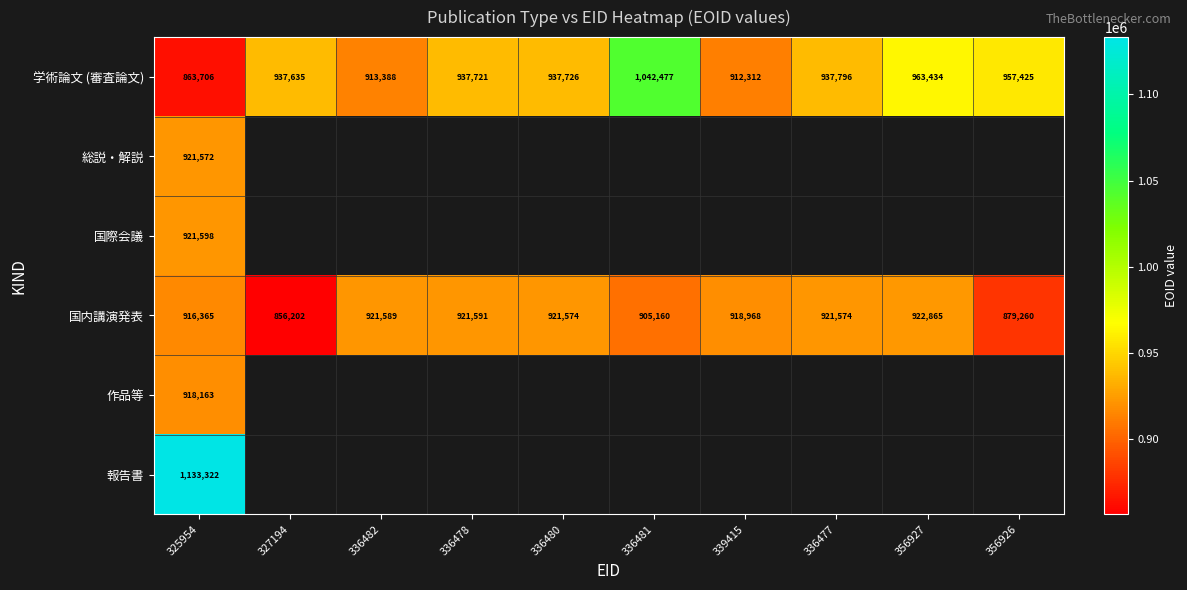

True or false: 学術論文 (審査論文) has a value of 963434 at 356927.

True